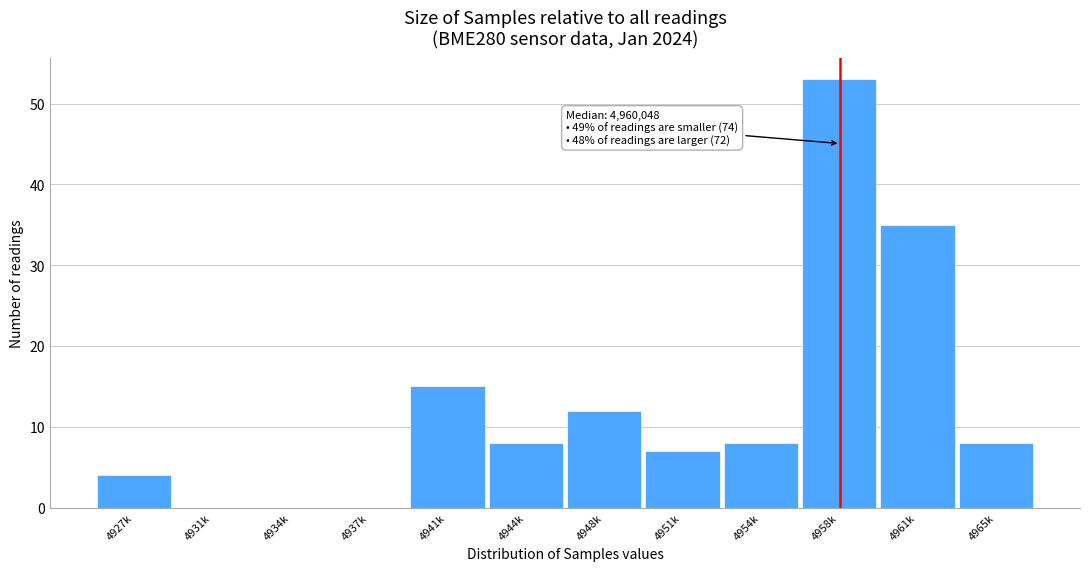

Reading left to right, extract all data points from this chart.

4927k=4	4931k=0	4934k=0	4937k=0	4941k=15	4944k=8	4948k=12	4951k=7	4954k=8	4958k=53	4961k=35	4965k=8